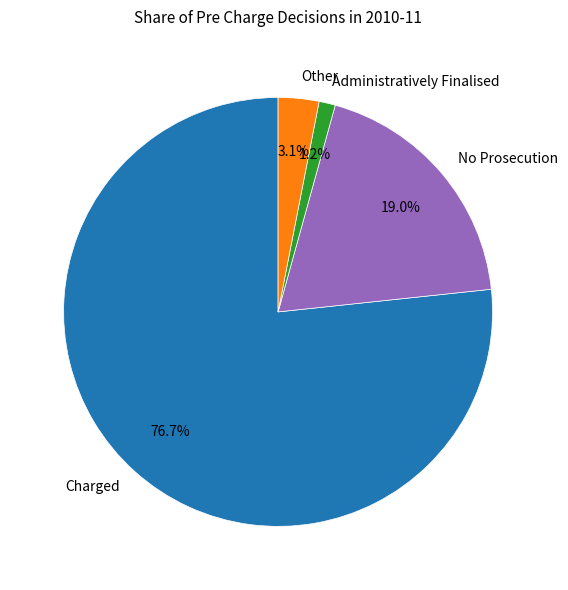

Does No Prosecution account for over 50% of the chart?

No